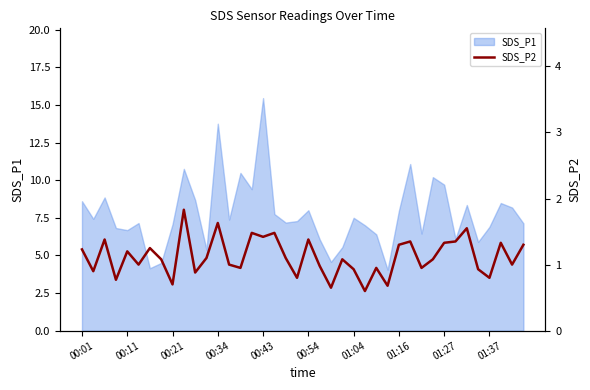

What value does the data have at 18?

1.1